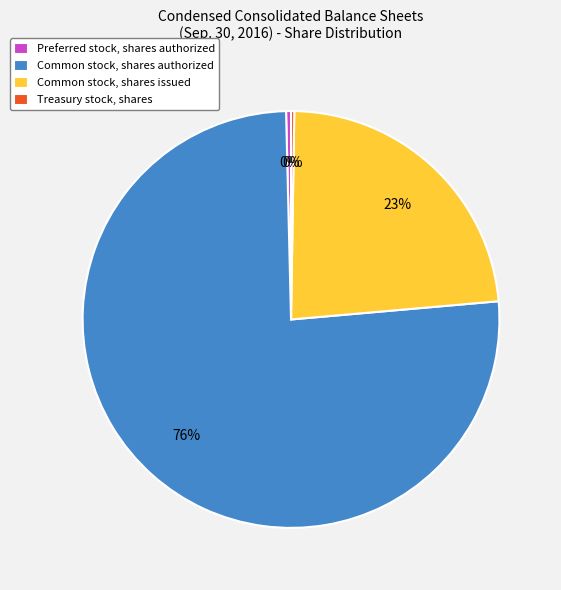

Does Common stock, shares authorized represent more than half of the total?

Yes